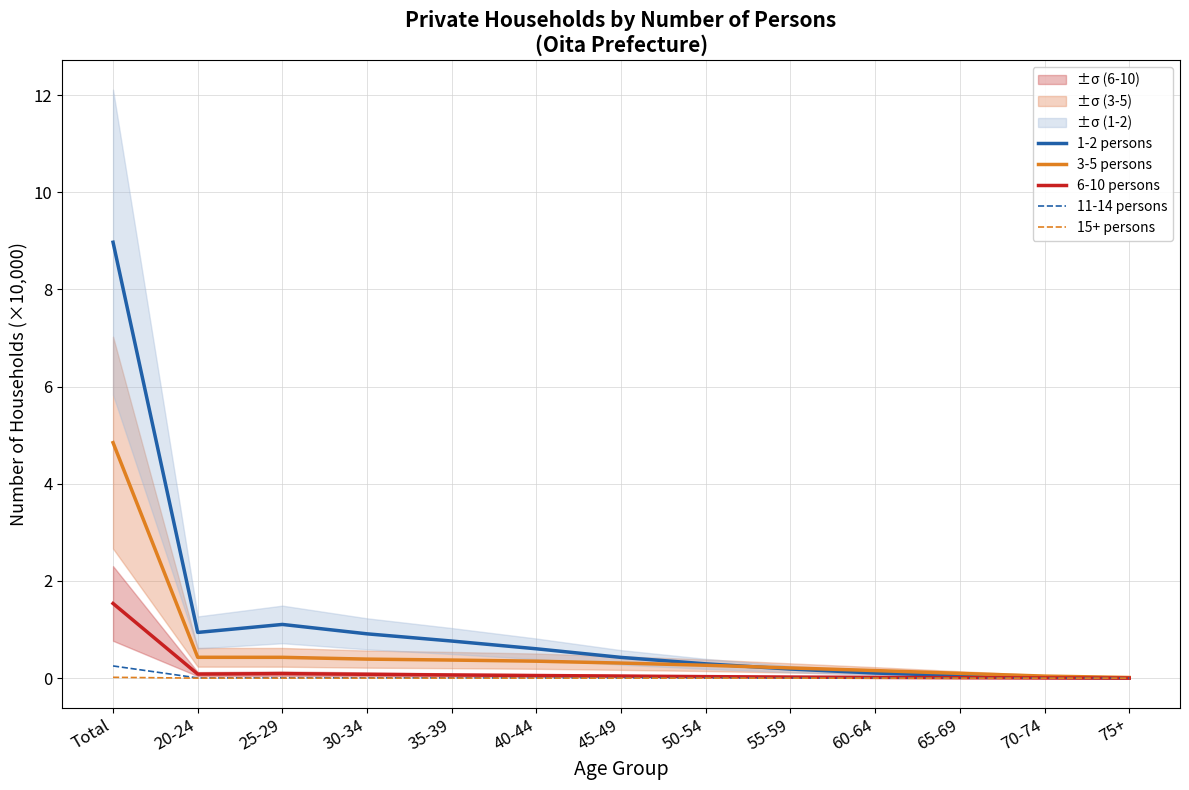

True or false: 6-10 persons and 1-2 persons intersect in this chart.

False